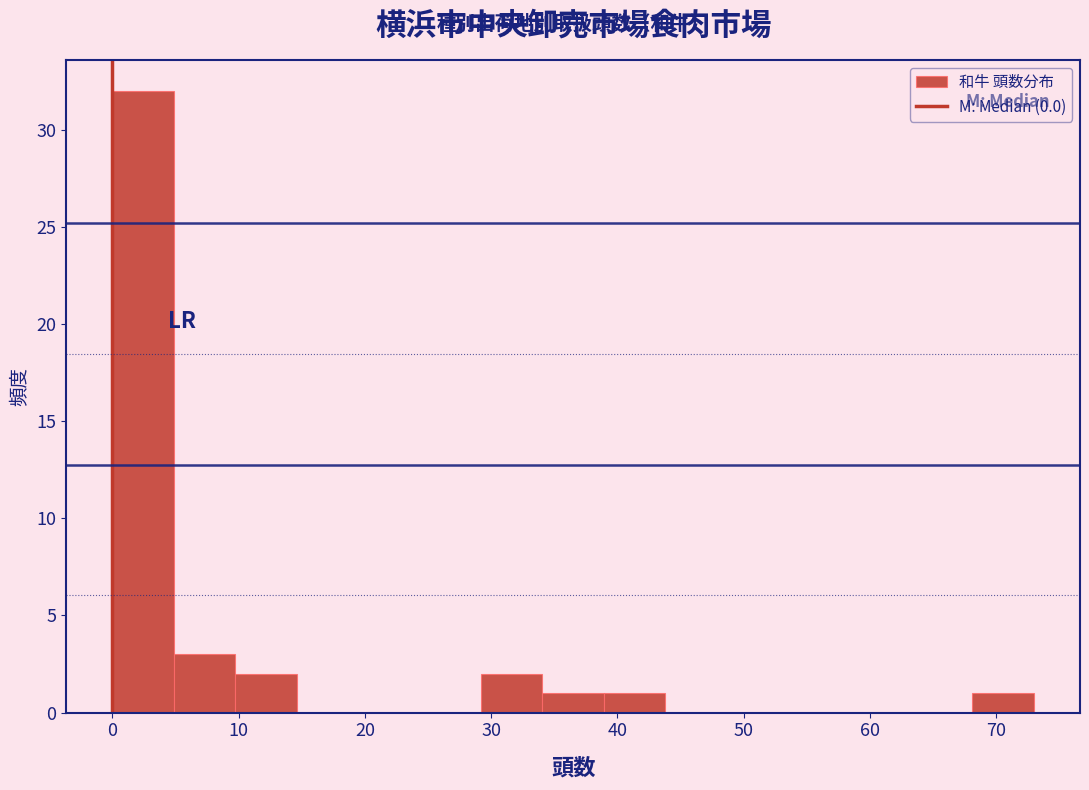

How tall is the bar that spans 10 to 15 on the x-axis? Neither the bar edges nor the heights are printed on the chart, so give them approximately, as read against the axes.

2